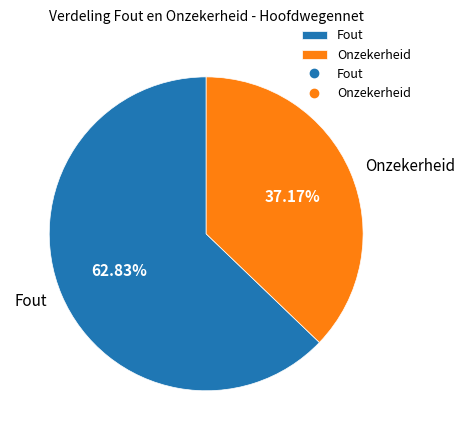

To the nearest percent, what is the difference between the Onzekerheid and Fout slice percentages?

26%